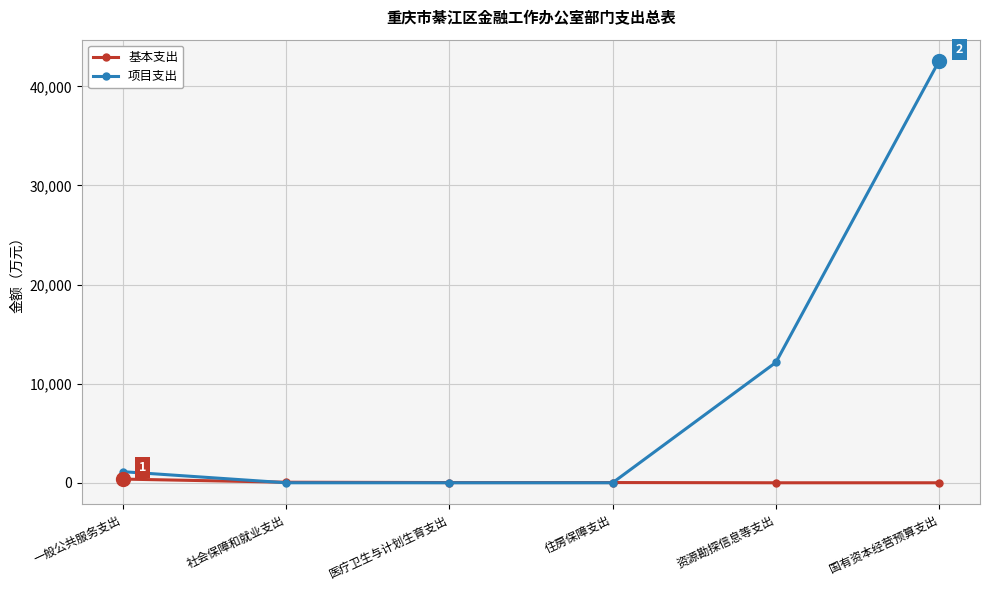

Rank the series by their average value, from lowest to highest.

基本支出, 项目支出